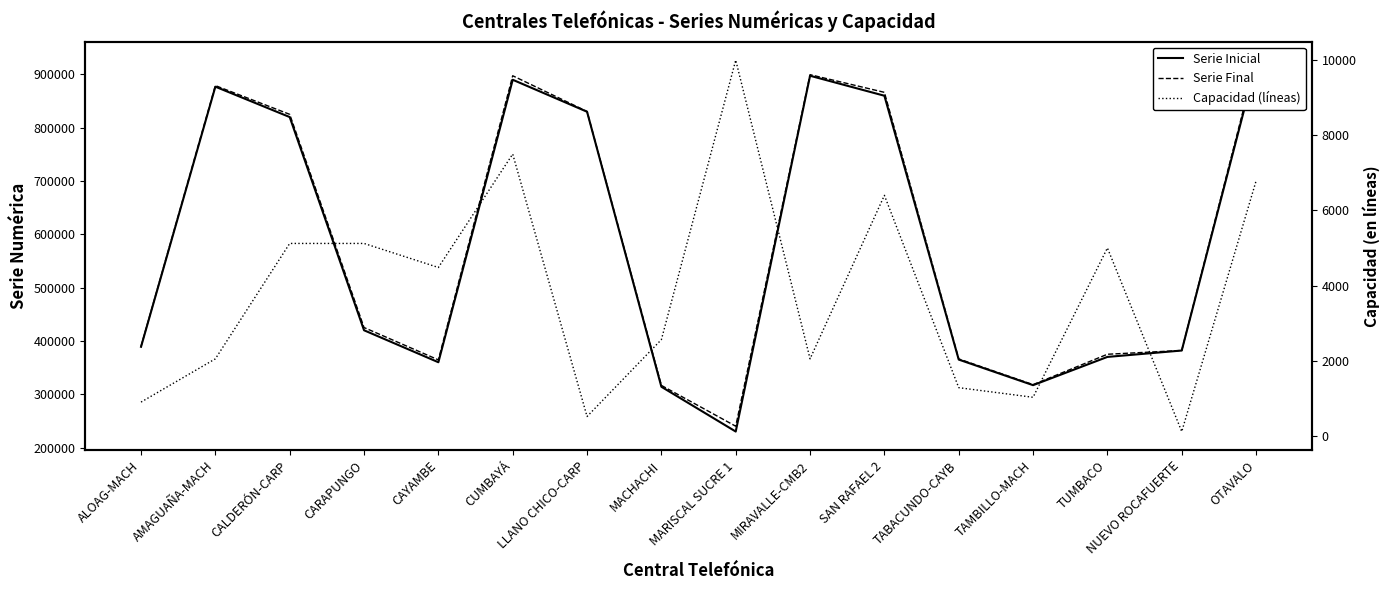

True or false: Serie Inicial and Capacidad (líneas) intersect in this chart.

False